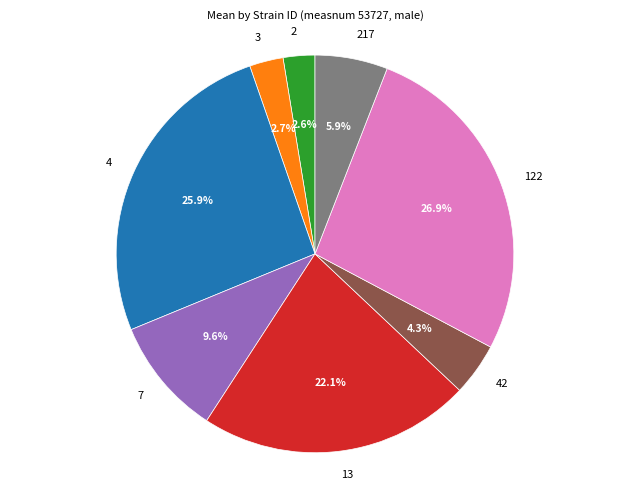

Is there any slice that represents more than half of the pie?

No